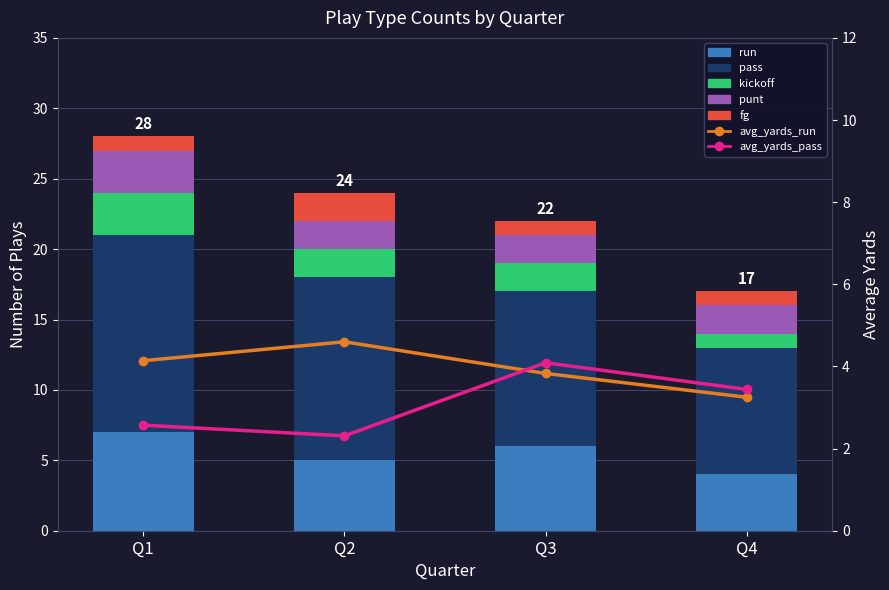

What is the average value of the fg series?

1